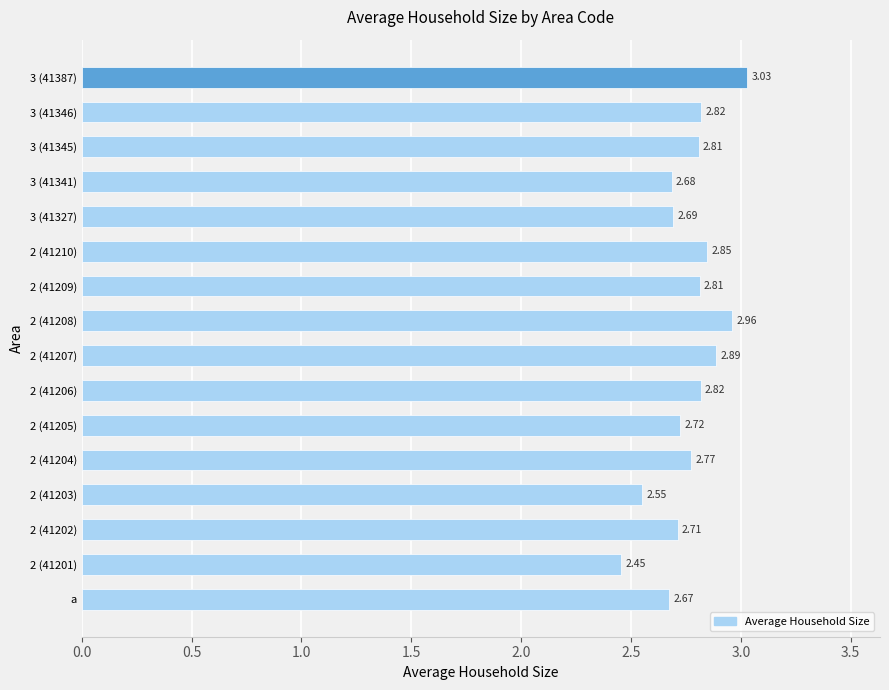

How many bars are there in total?

16